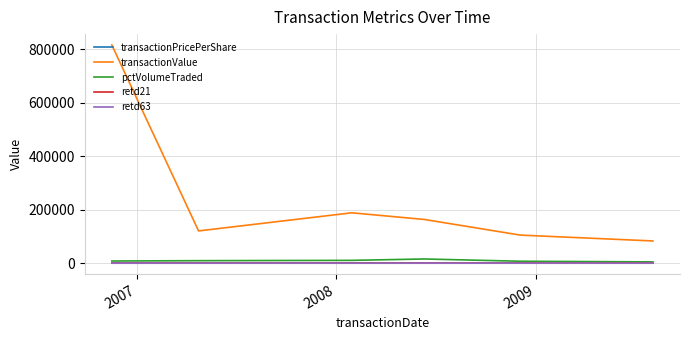

Which series has the largest total across all categories?

transactionValue